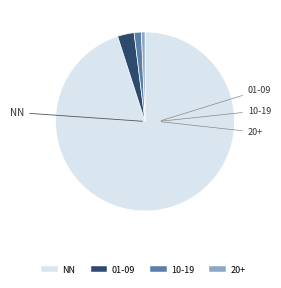

What is the majority slice?

NN